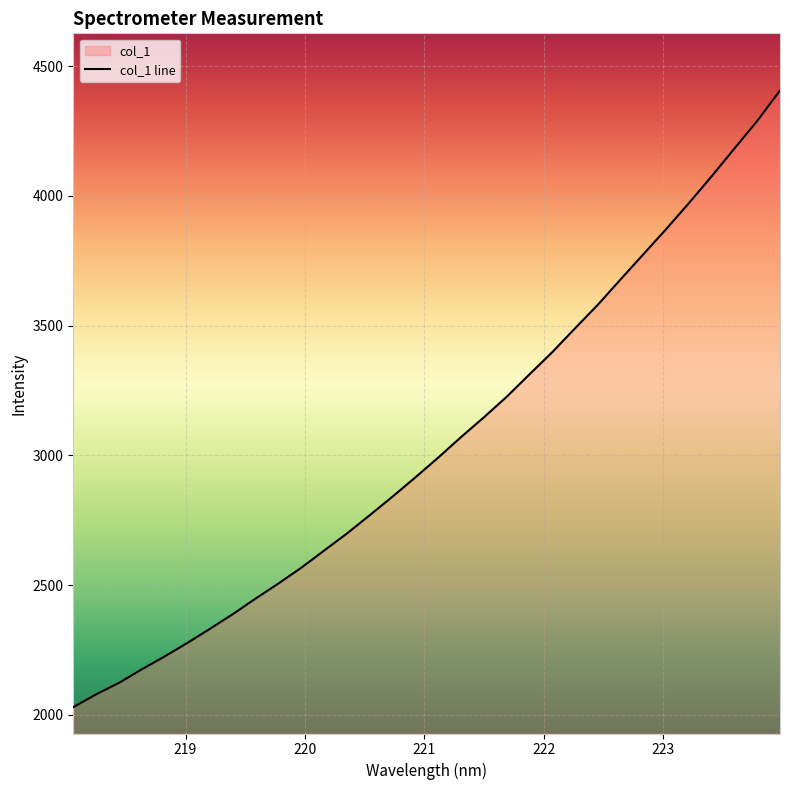

What position from the right is 221.1174?

16